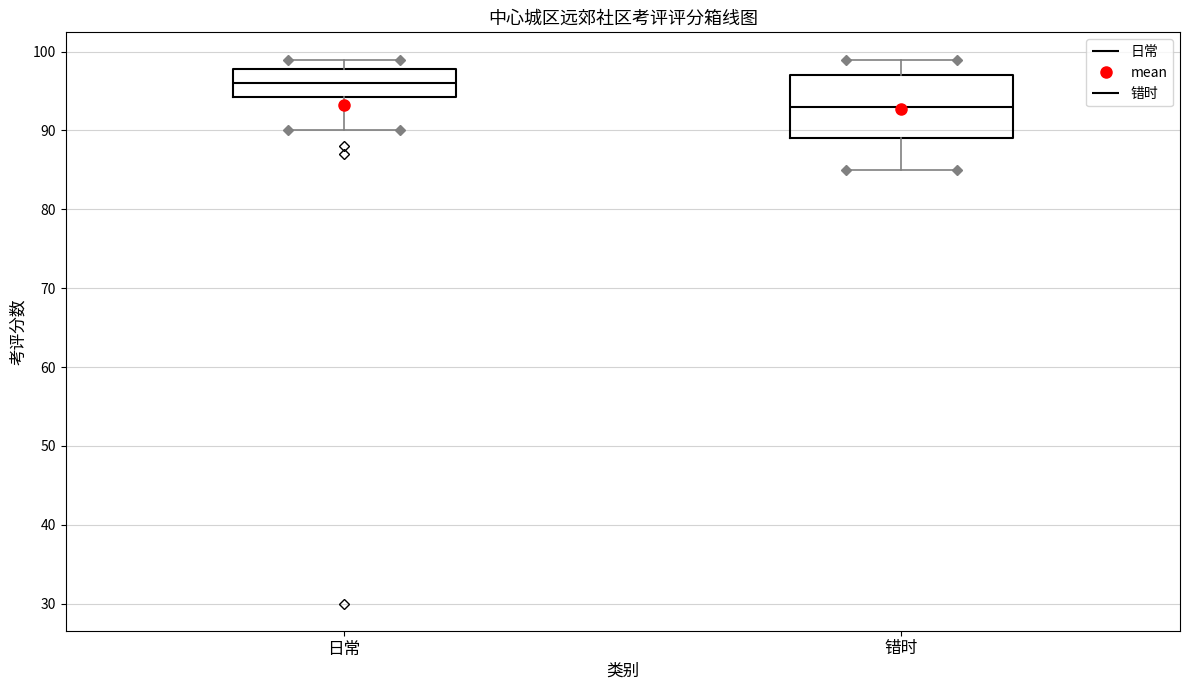

Where is the upper edge of the box for 错时 on the y-axis? The values are not printed on the chart, so give them approximately, as read against the axis.

97